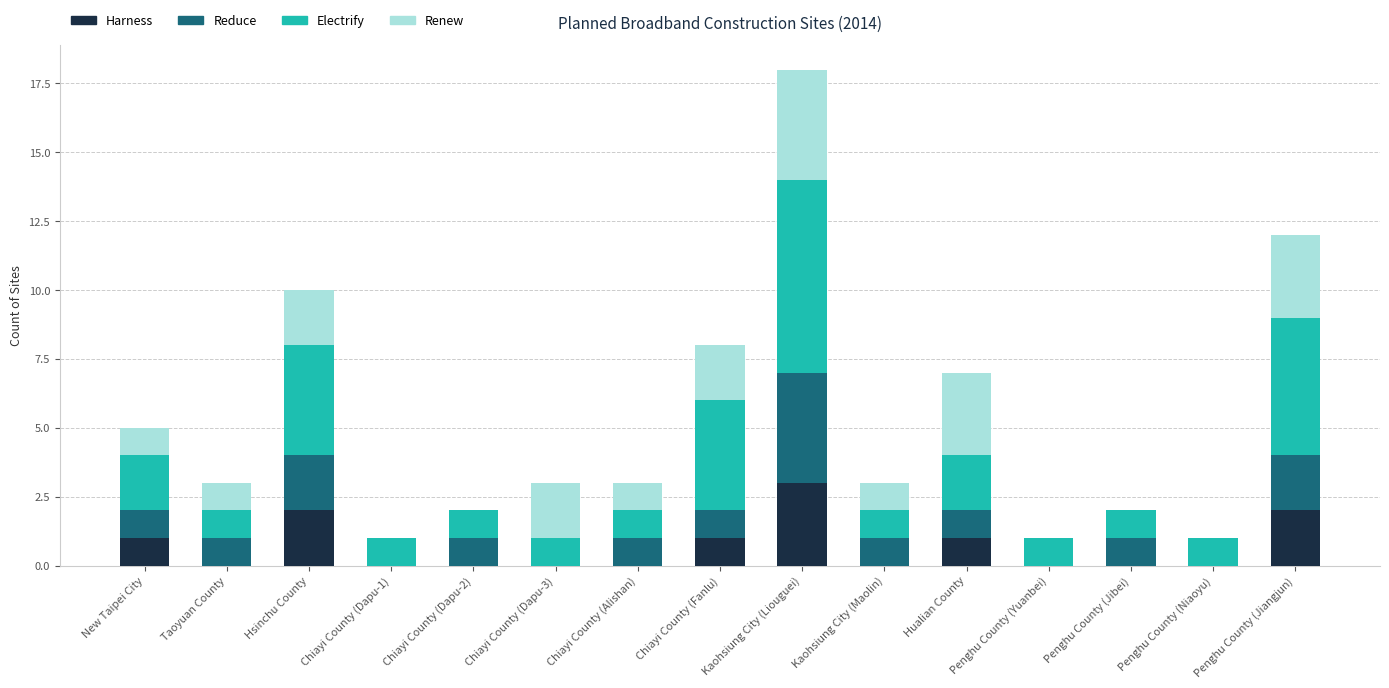

What is the total value across all series at Taoyuan County?

3